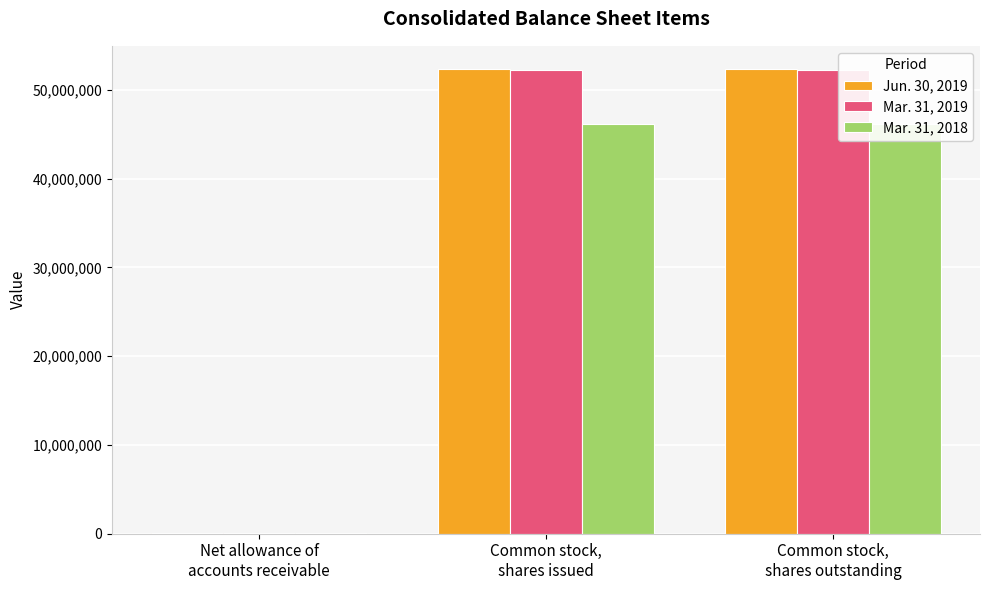

Reading left to right, list all the values displayed in this chart.

Jun. 30, 2019: Net allowance of
accounts receivable=128420	Common stock,
shares issued=52328400	Common stock,
shares outstanding=52328400
Mar. 31, 2019: Net allowance of
accounts receivable=128420	Common stock,
shares issued=52205400	Common stock,
shares outstanding=52205400
Mar. 31, 2018: Net allowance of
accounts receivable=111301	Common stock,
shares issued=46150207	Common stock,
shares outstanding=46150207